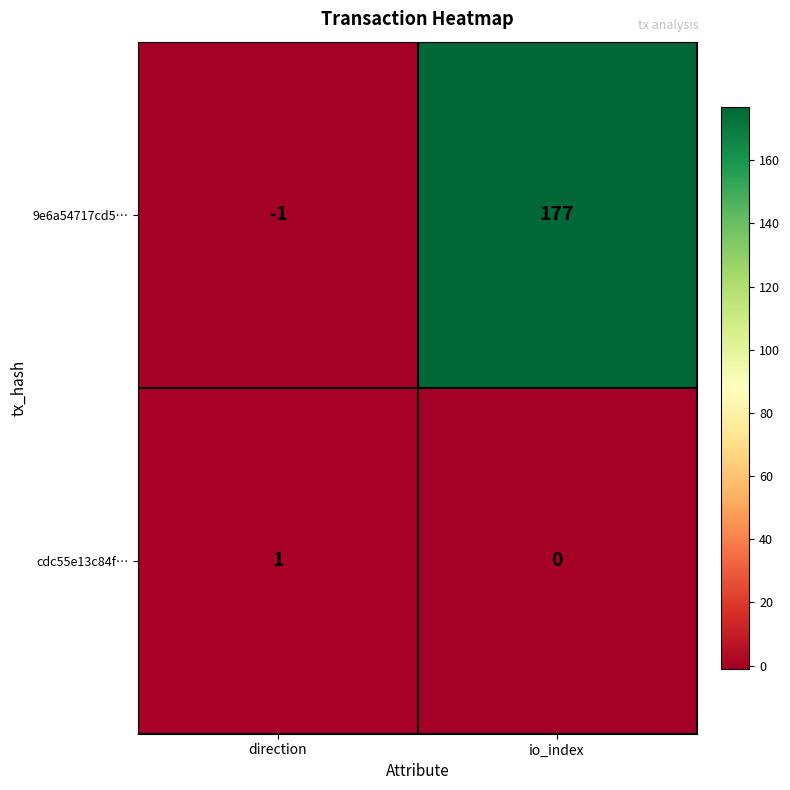

At which label is cdc55e13c84f… closest to 0?

io_index